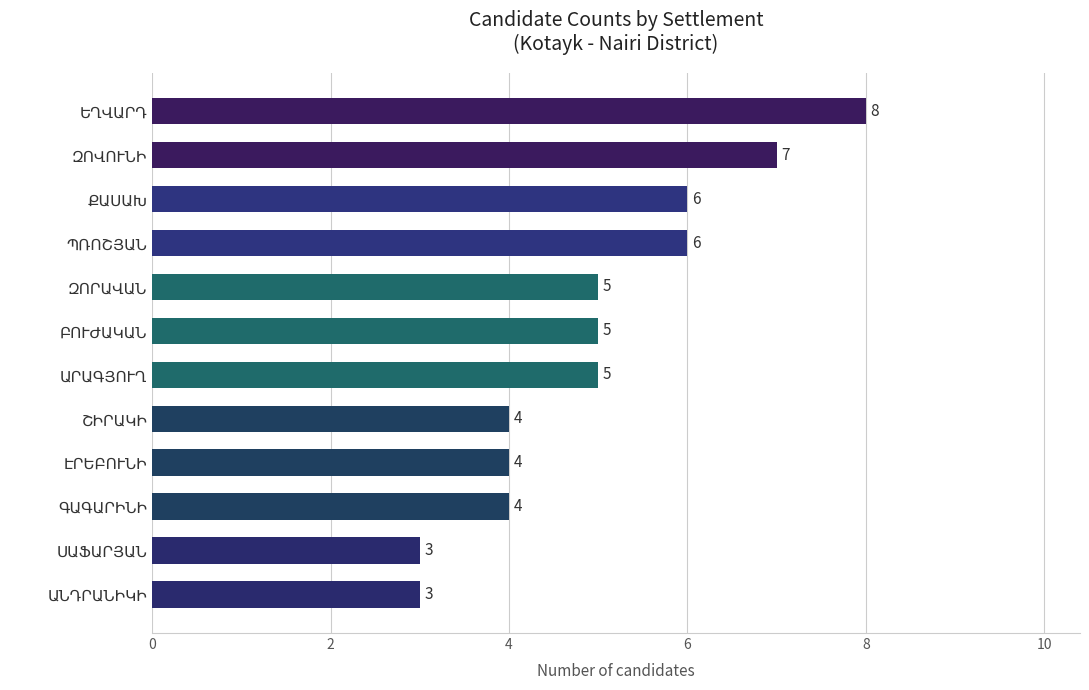

Count the values in the range 4 to 6.

8